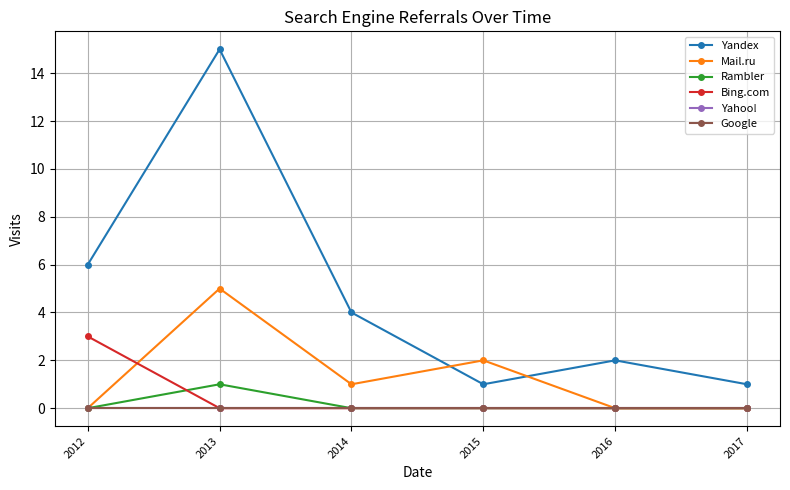

Rank the categories by Bing.com value from lowest to highest.

2013, 2014, 2015, 2016, 2017, 2012